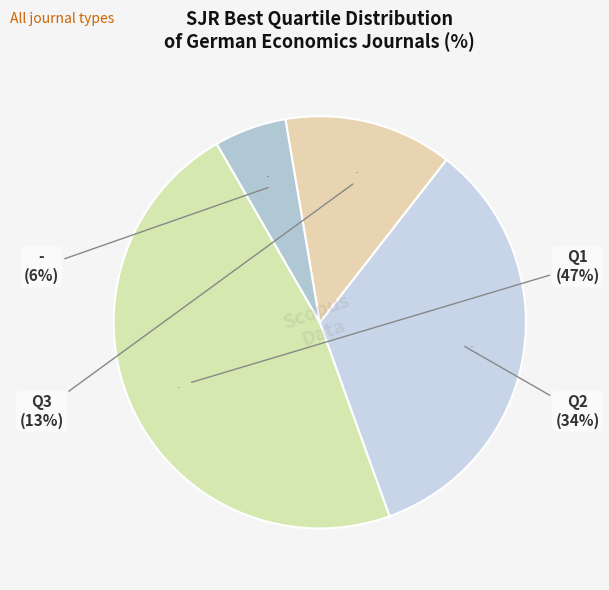

Which slice is the smallest?

-